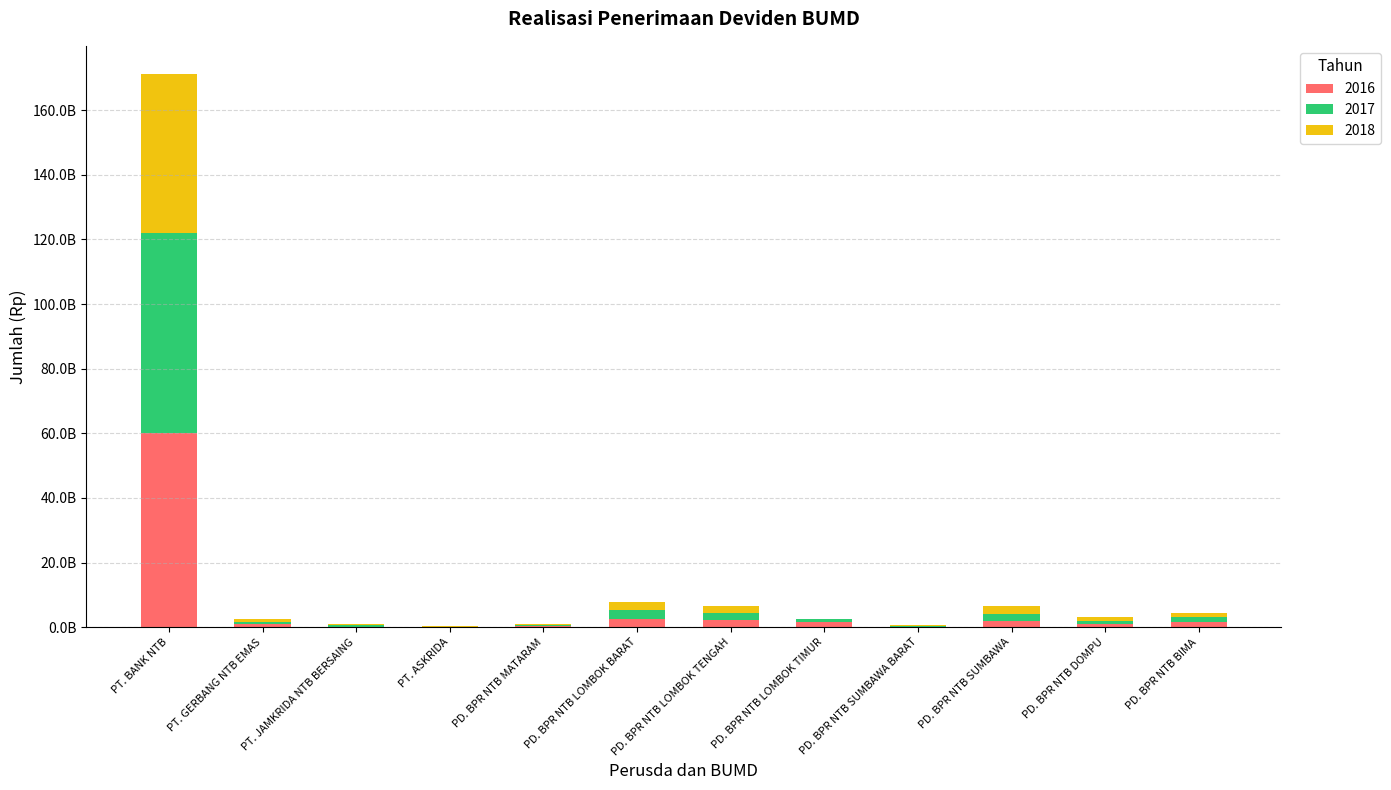

At which category is the sum across all series the highest?

PT. BANK NTB